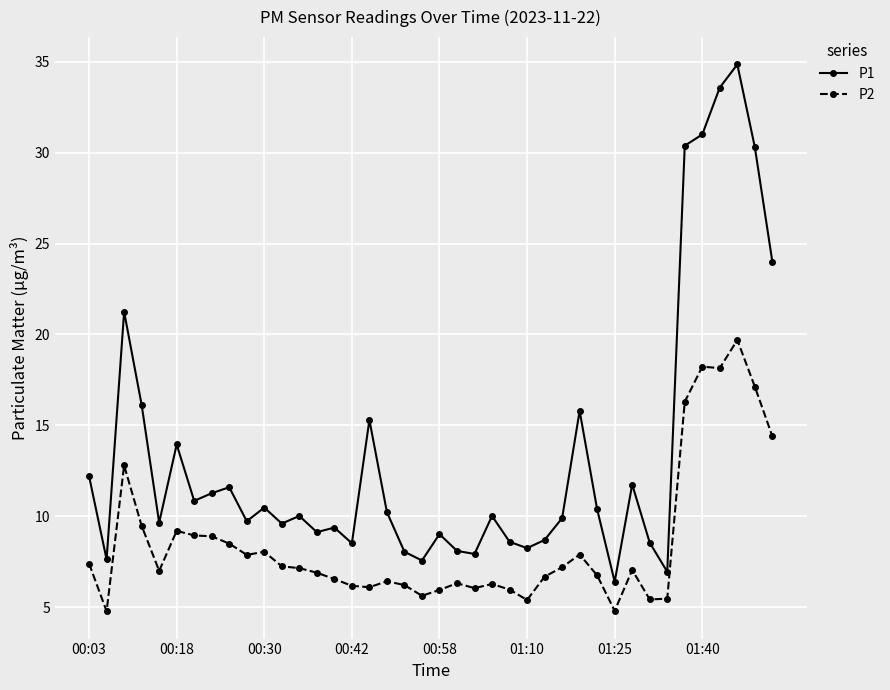

What is the average value of the P1 series?

13.4